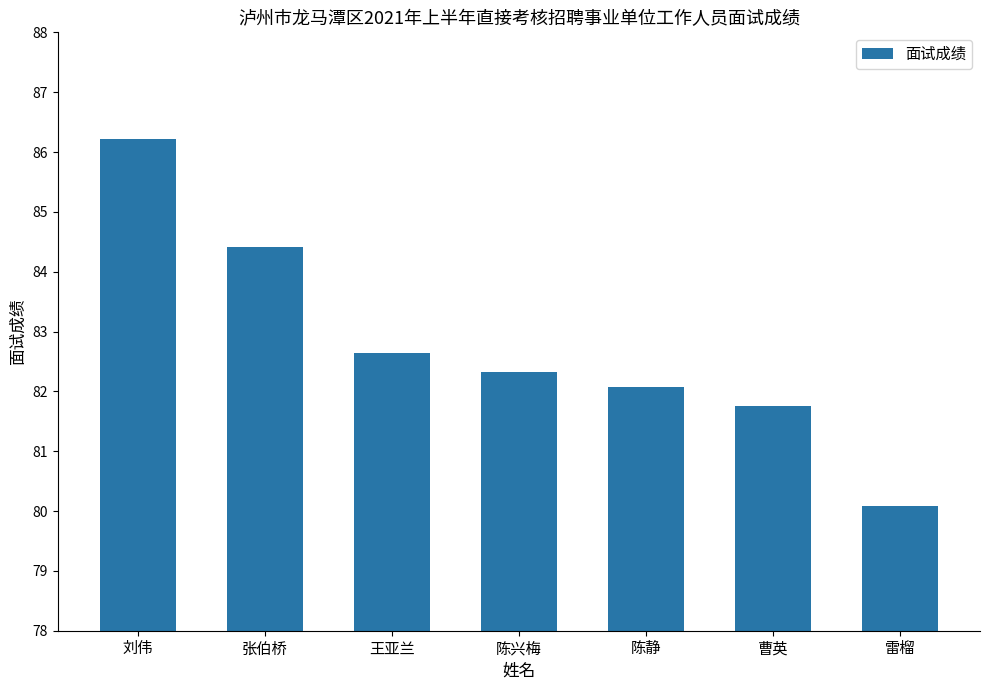

The value at 张伯桥 is 139.9. True or false?

False